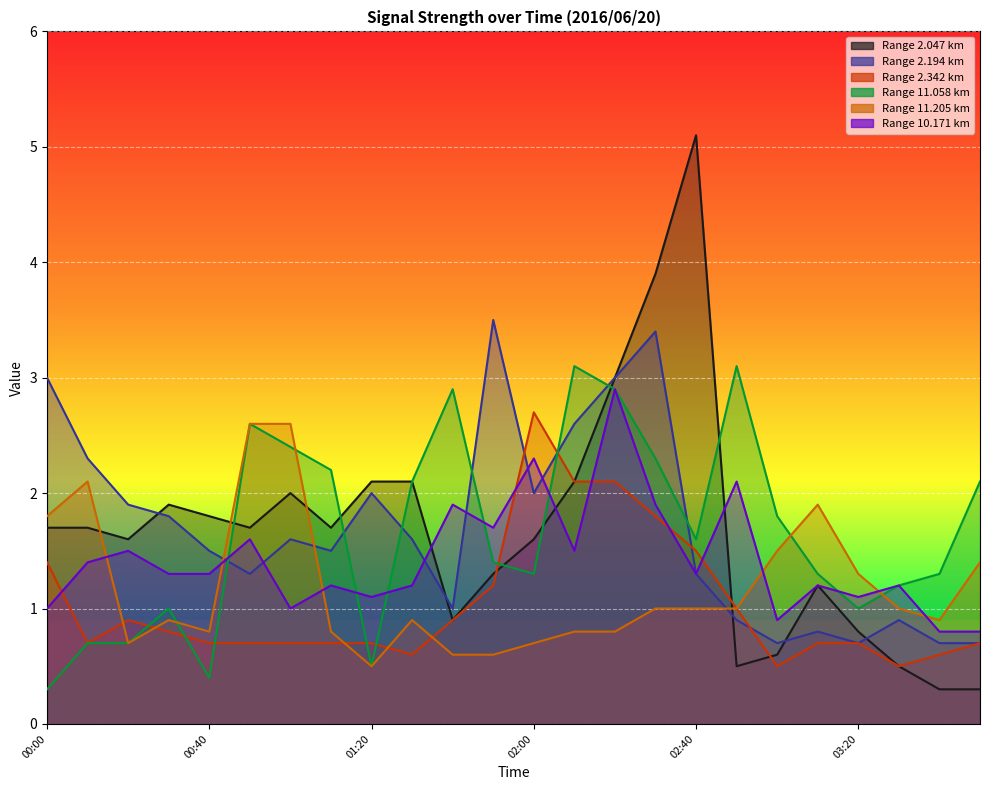

Which category has the highest value across all series?

02:40